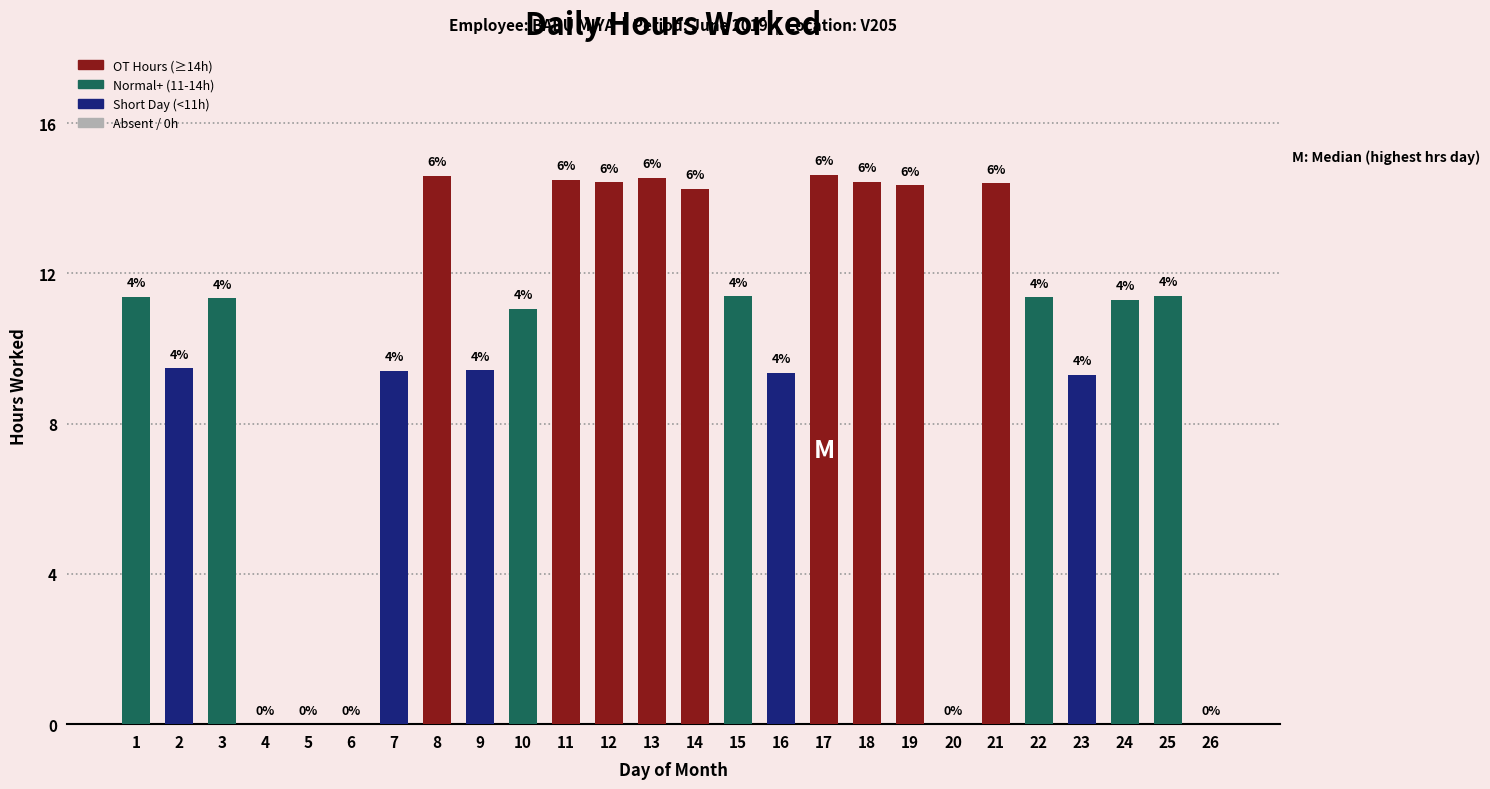

True or false: the data shows 6.1 at 17.

False